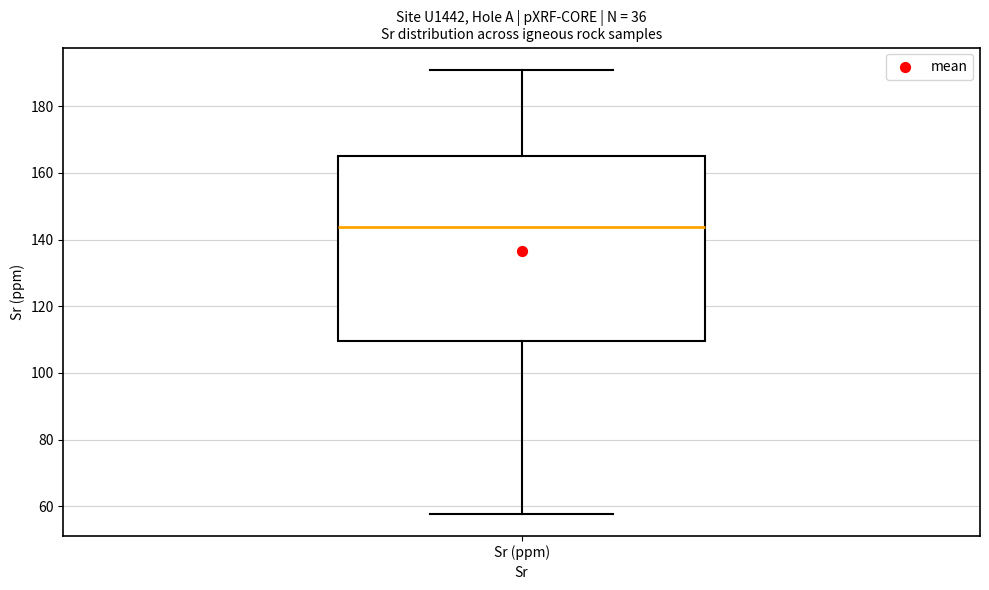

Transcribe this box plot: give where the median line is, the range the box spans, and where the two whiskers end, as read against the y-axis. The values are not printed on the chart, so give them approximately, as read against the axis.

median 144, box 110 to 166, whiskers 58 to 190